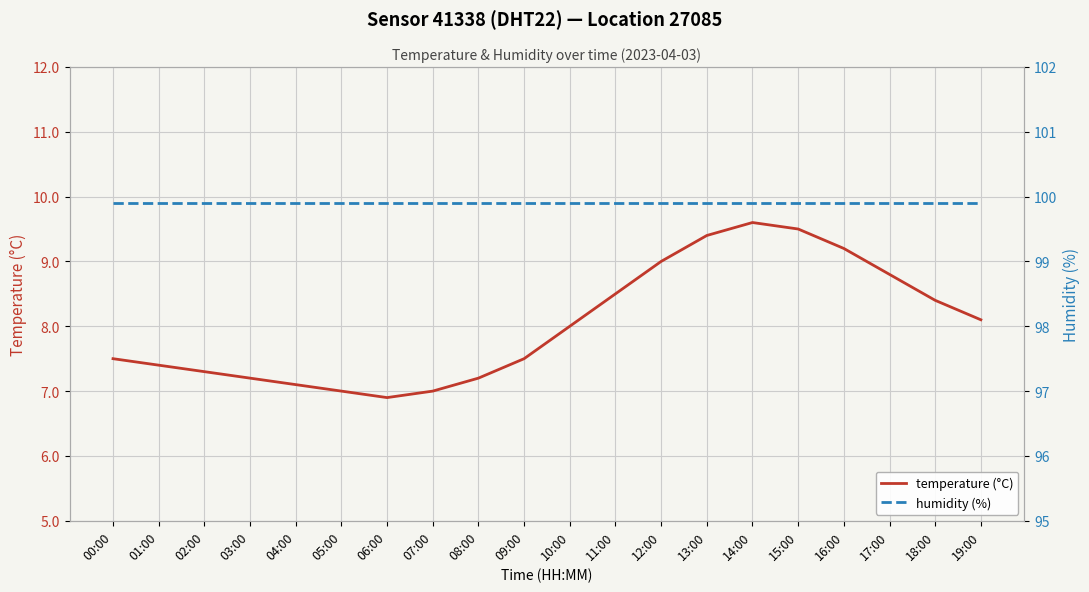

List the series in order of their peak value, highest first.

humidity (%), temperature (°C)